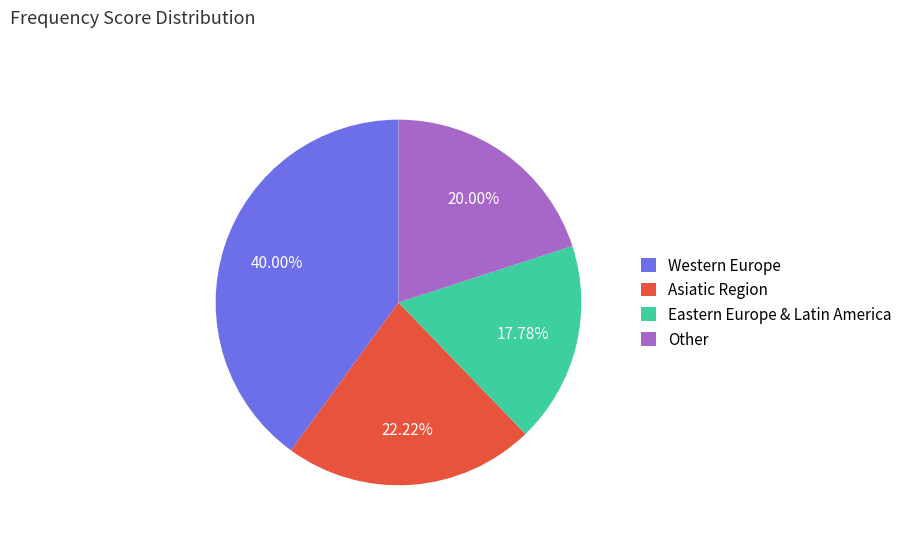

Do Other and Asiatic Region together represent more than half of the pie?

No